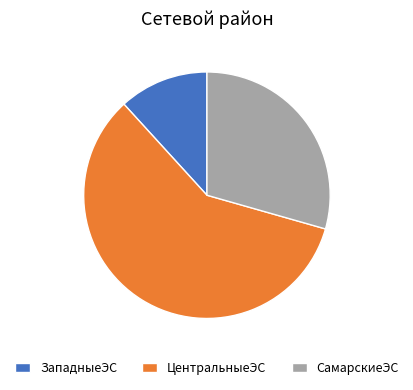

The СамарскиеЭС slice represents 29% of the pie. True or false?

True